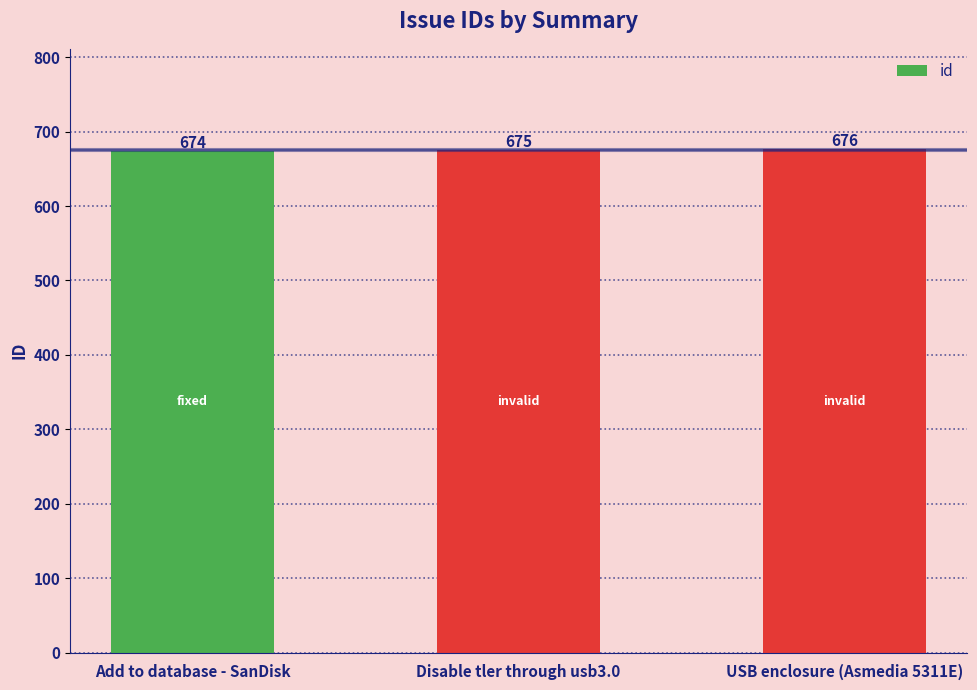

Read the value at Disable tler through usb3.0.

675